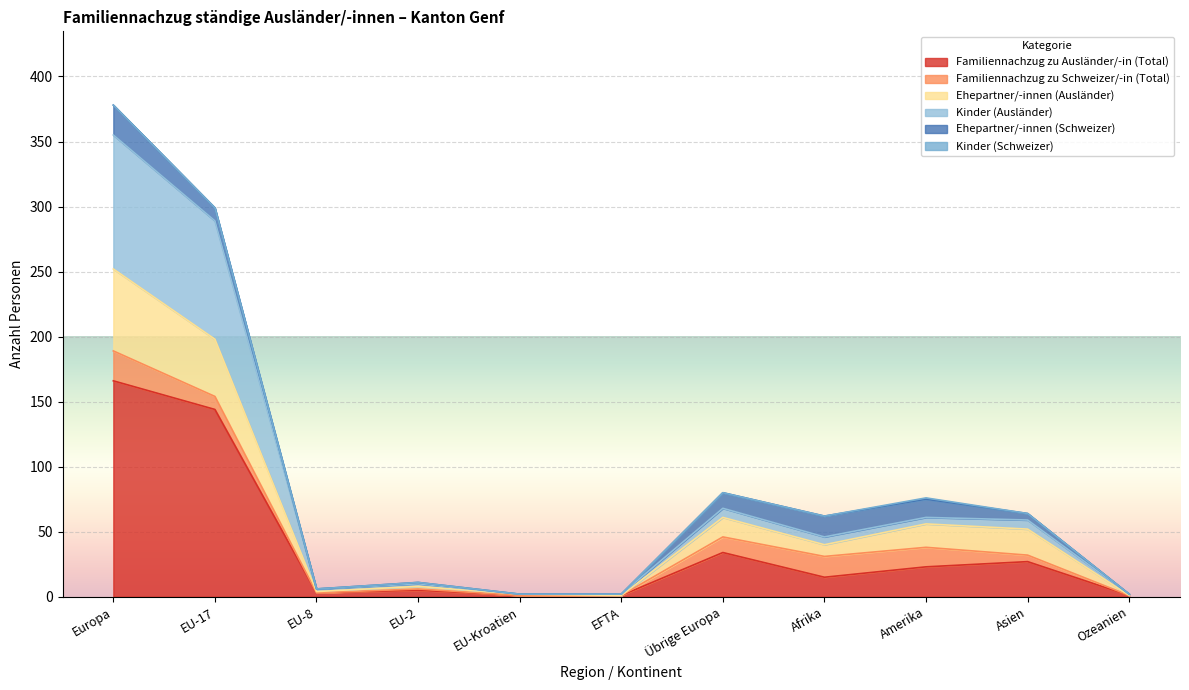

True or false: Ehepartner/-innen (Ausländer) has more than 0 interior local peaks.

True